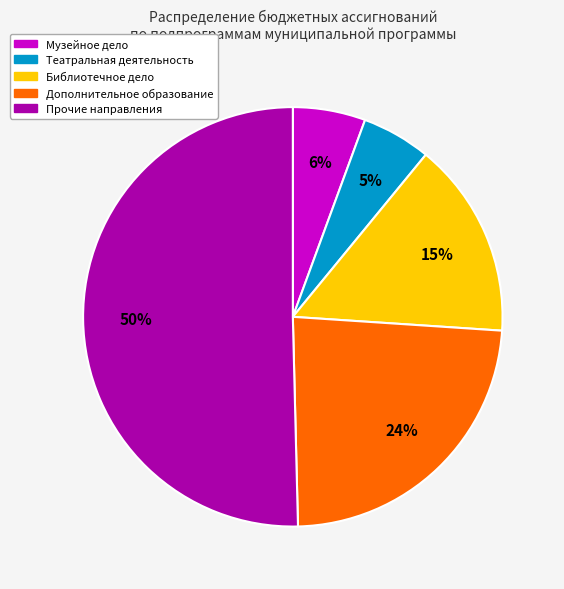

What is the ratio of the value at Прочие направления to the value at Дополнительное образование?

2.1